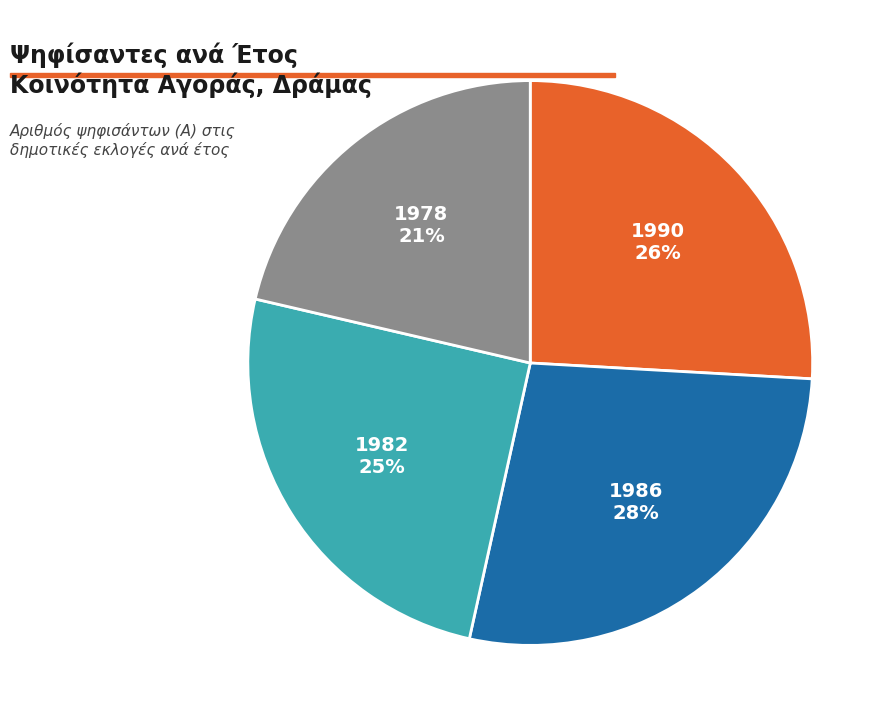

Which slice is the smallest?

1978